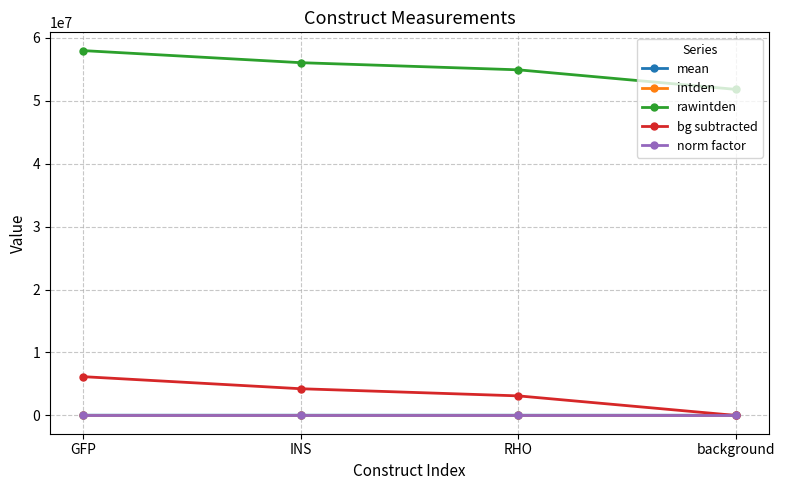

At which category does the chart reach its peak across all series?

GFP